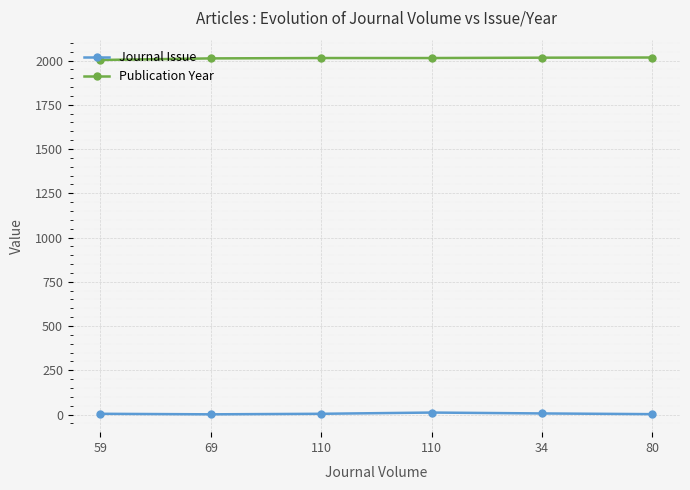

True or false: Journal Issue and Publication Year intersect in this chart.

False